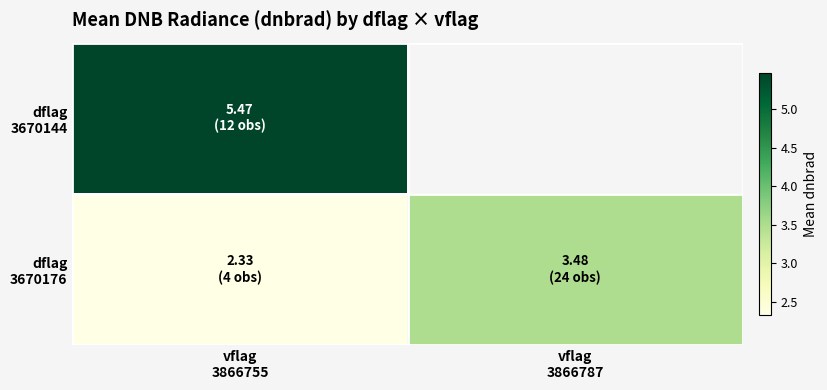

Which series has the widest spread of values?

dflag 3670176